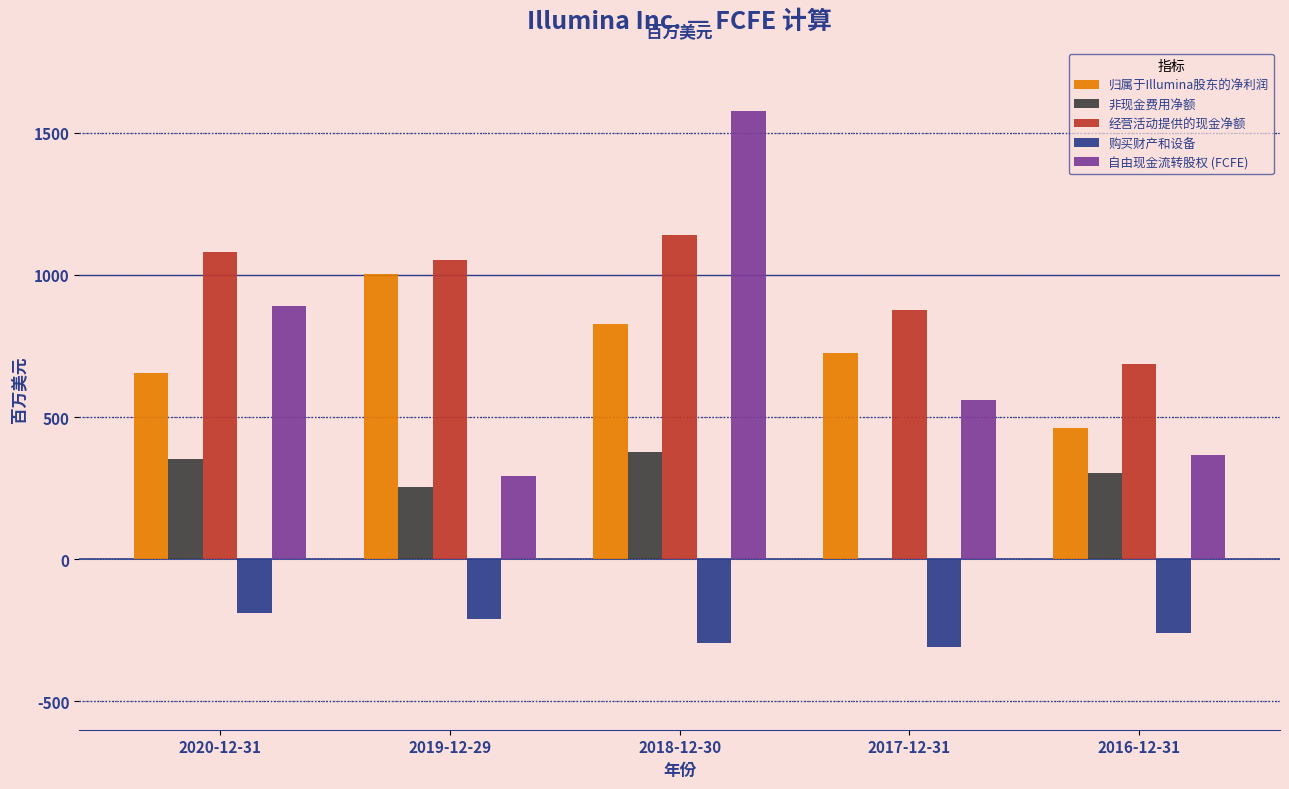

Is it true that 归属于Illumina股东的净利润 equals 996 at 2017-12-31?

False